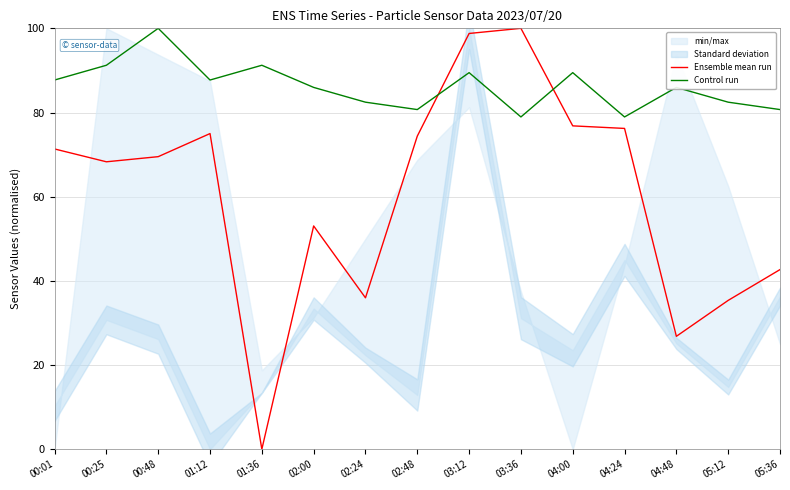

What is the total value across all series at 03:12?

188.3